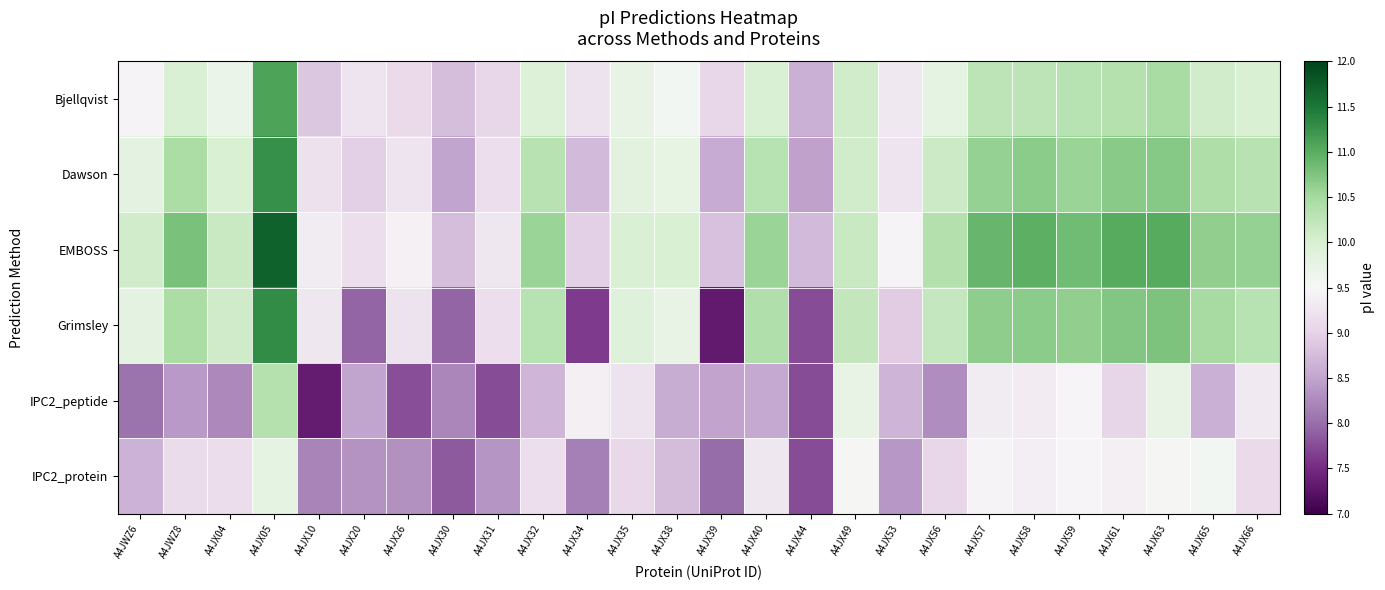

Between A4JX35 and A4JX49, which is larger?

A4JX49